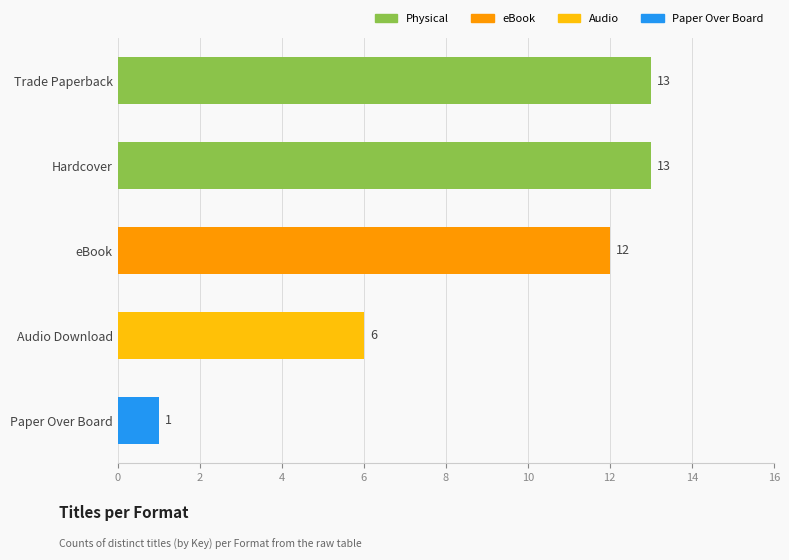

Which has a higher value, Audio Download or Trade Paperback?

Trade Paperback